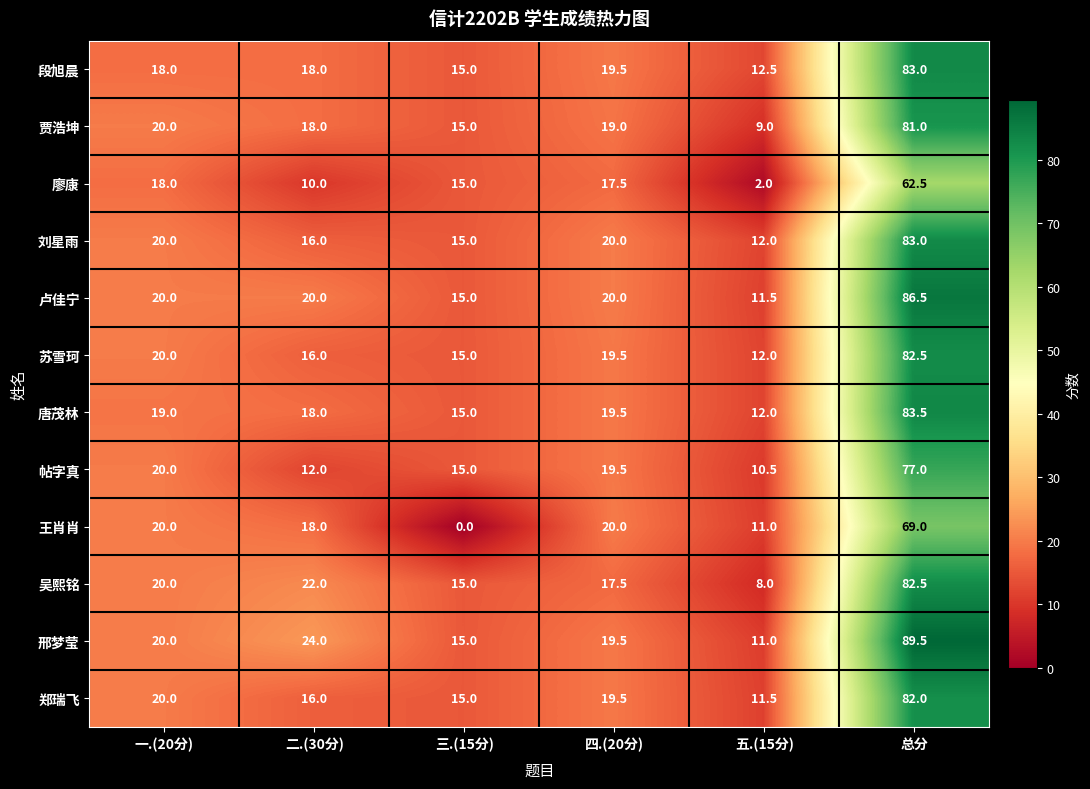

Is the value of 吴熙铭 at 一.(20分) greater than the value of 廖康 at 三.(15分)?

Yes